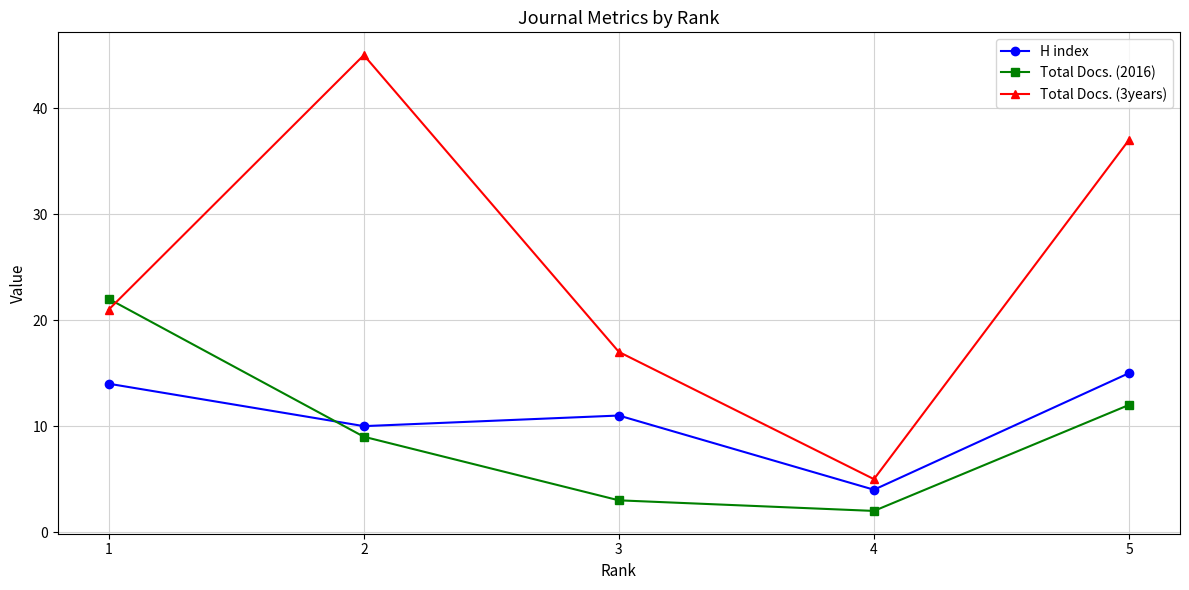

At which category does the chart reach its minimum across all series?

4